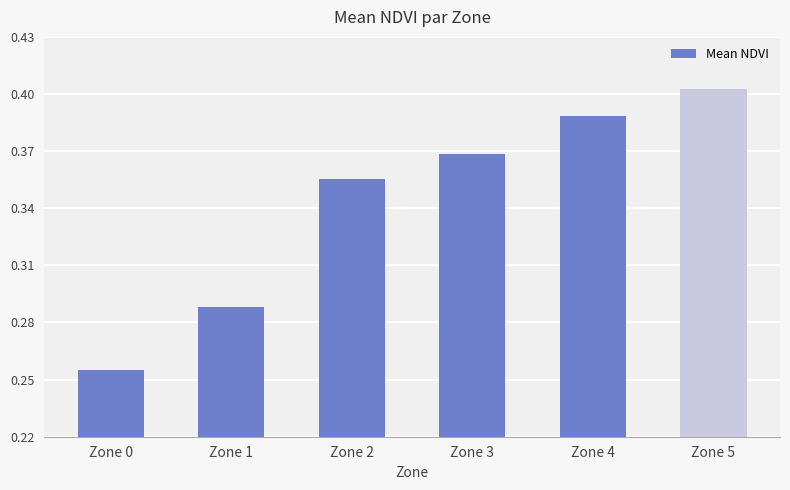

Reading left to right, extract all data points from this chart.

0.3	0.3	0.4	0.4	0.4	0.4